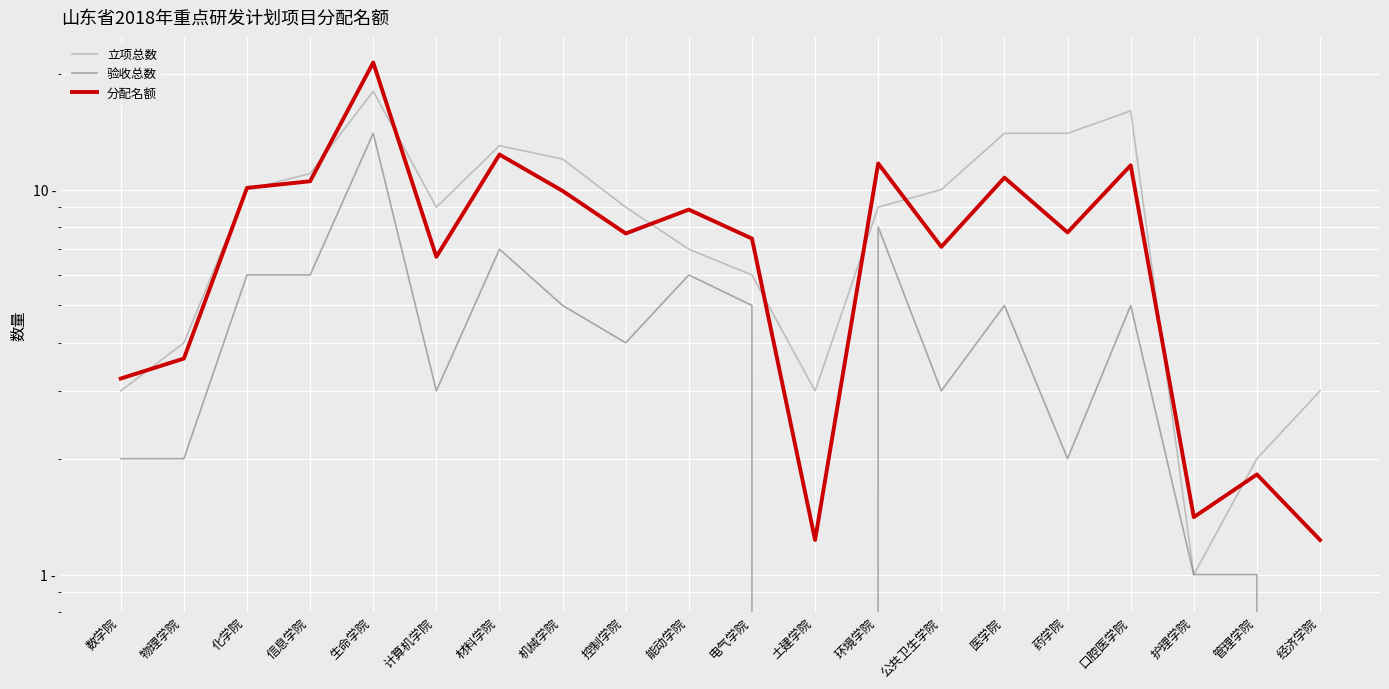

What are all the series names shown in the legend?

立项总数, 验收总数, 分配名额